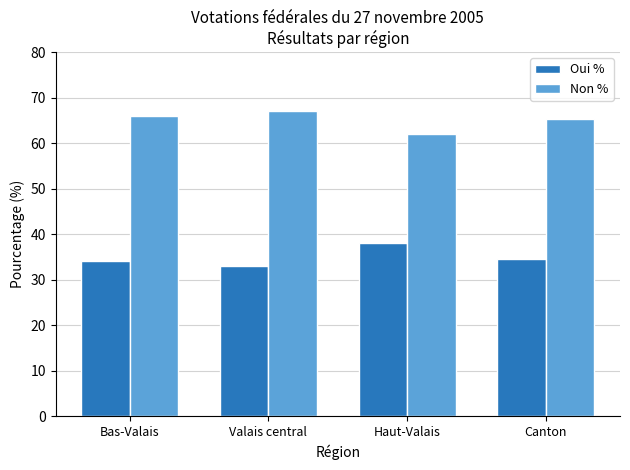

Rank the series by their maximum value, from highest to lowest.

Non %, Oui %